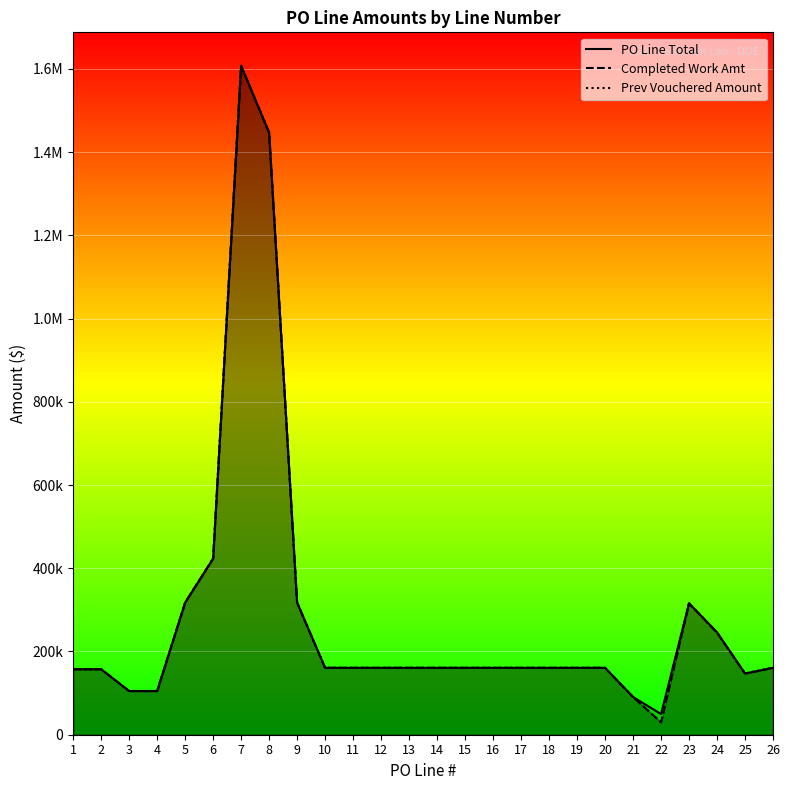

Is the value of Completed Work Amt at 4 greater than the value of PO Line Total at 23?

No